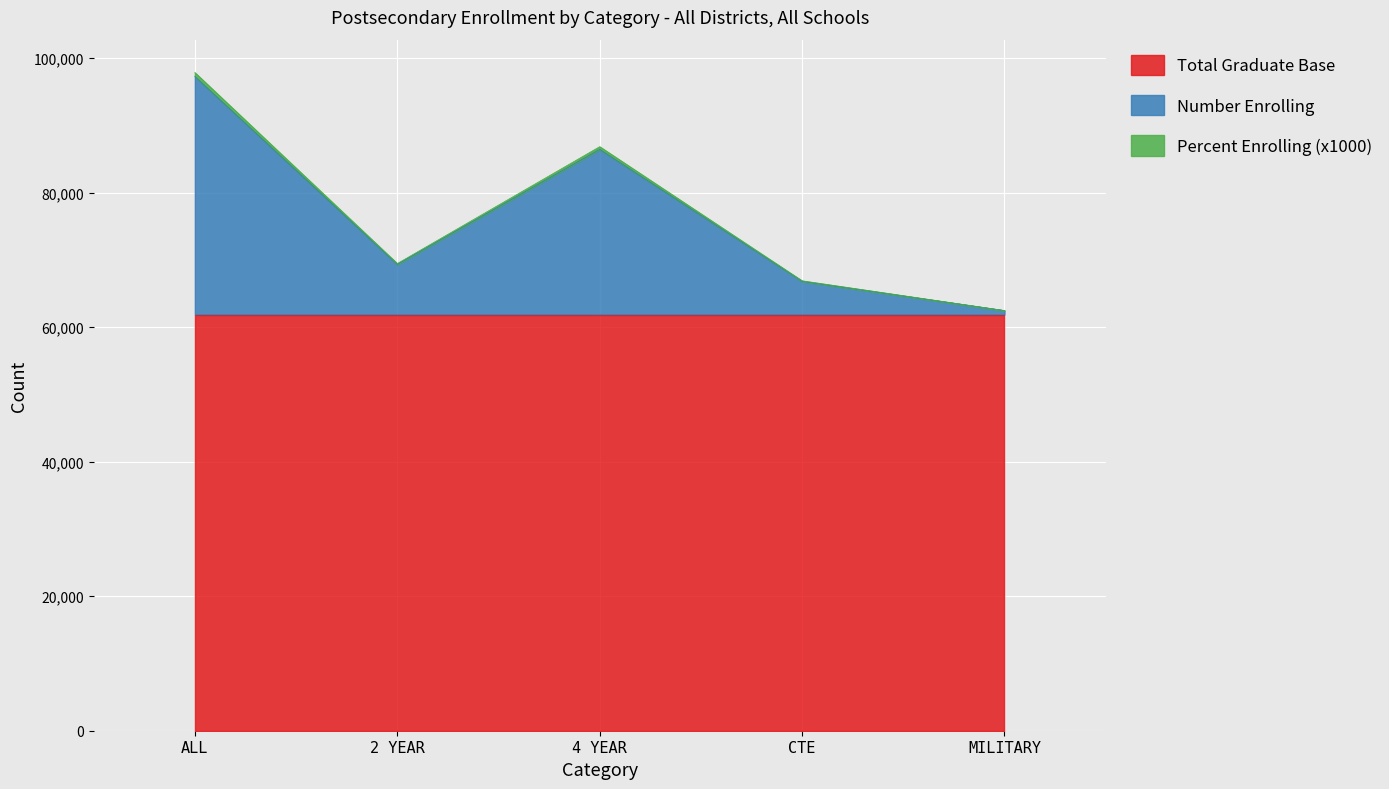

How many data points in Number Enrolling are less than 69323?

2